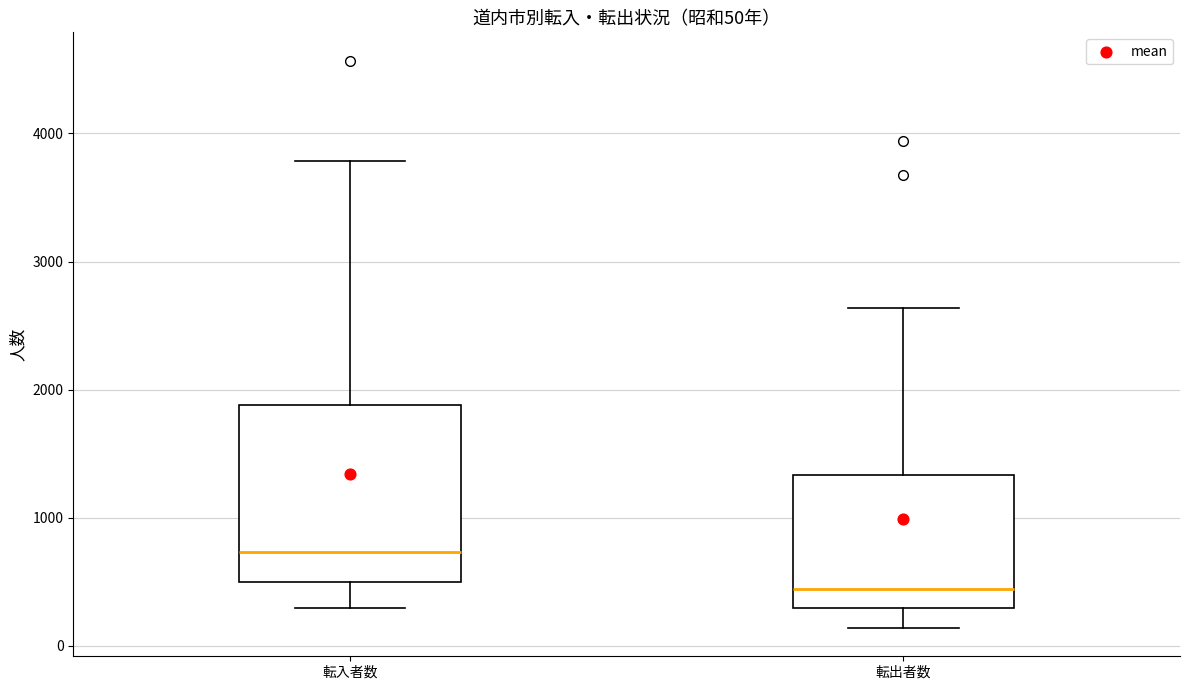

Which box has the lowest median line?

転出者数